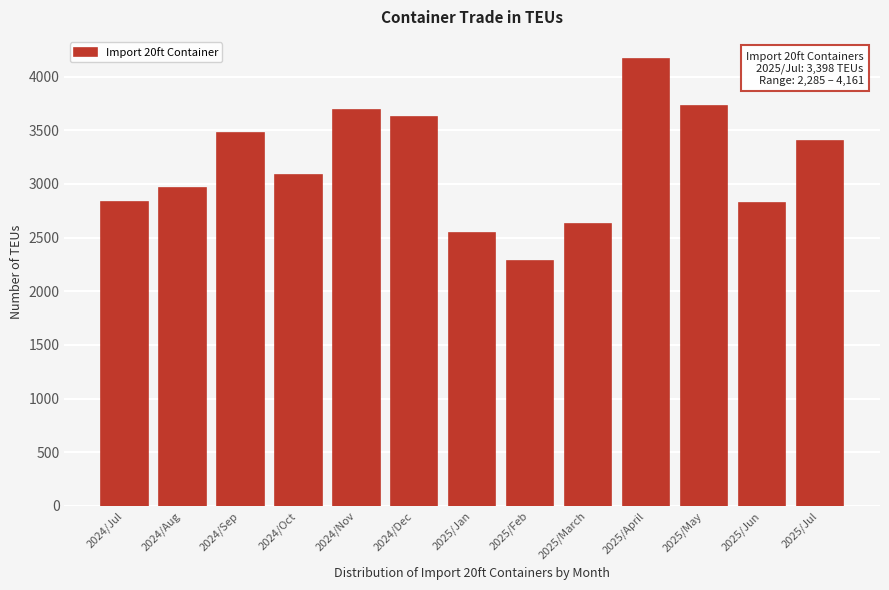

At which label is the value closest to 3223?

2024/Oct